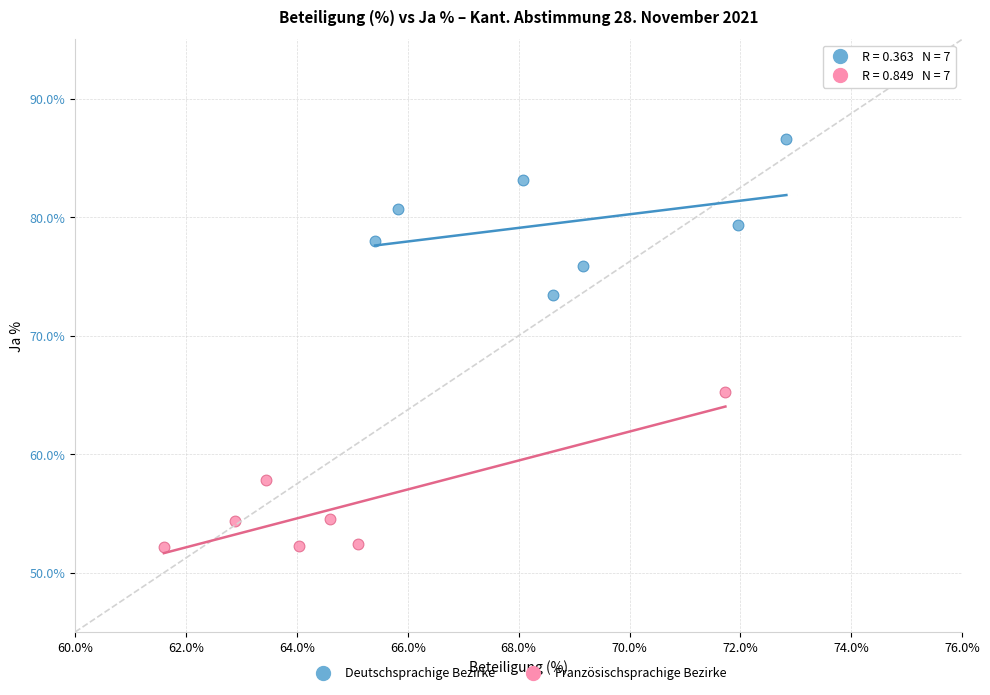

Which series contains the highest Y value?

Deutschsprachige Bezirke